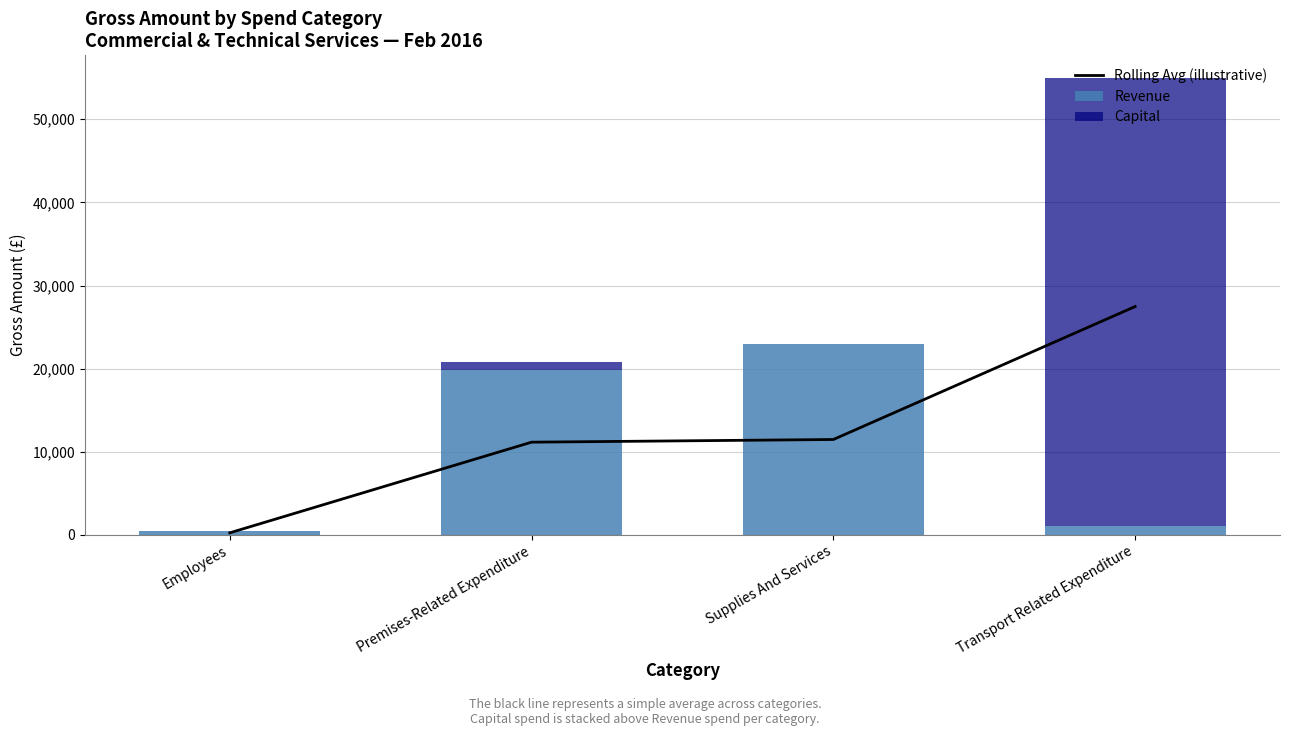

At how many categories does at least one series exceed 19550?

3